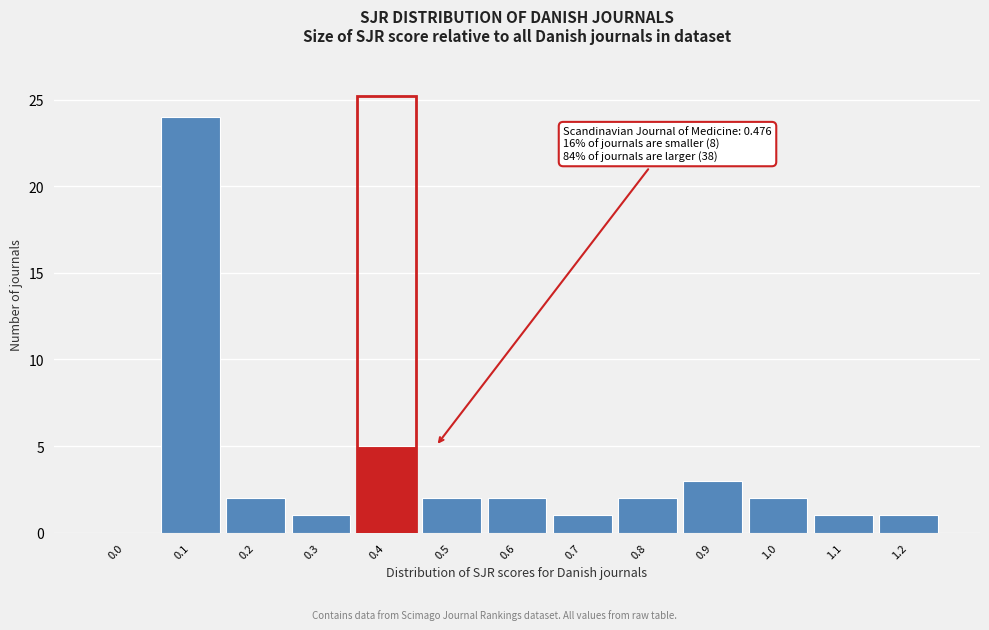

Reading left to right, what are all the values shown in this chart?

0.0=0	0.1=24	0.2=2	0.3=1	0.4=5	0.5=2	0.6=2	0.7=1	0.8=2	0.9=3	1.0=2	1.1=1	1.2=1